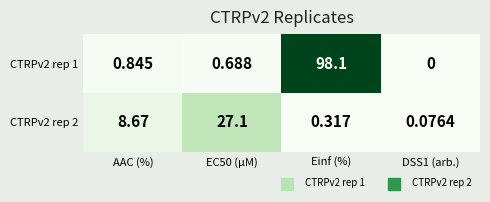

Where is CTRPv2 rep 1 nearest to the value 49?

AAC (%)